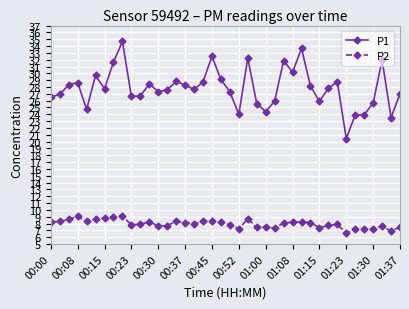

What is the value of the P2 point at the 1st from the left?

8.3